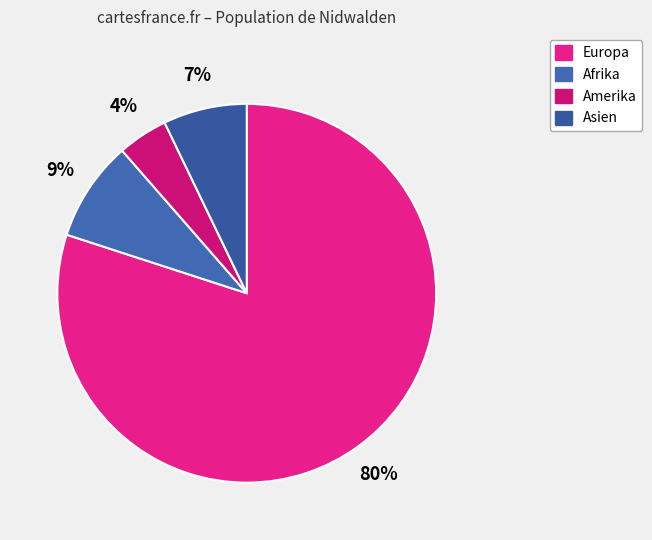

Which slice represents more than half of the pie?

Europa